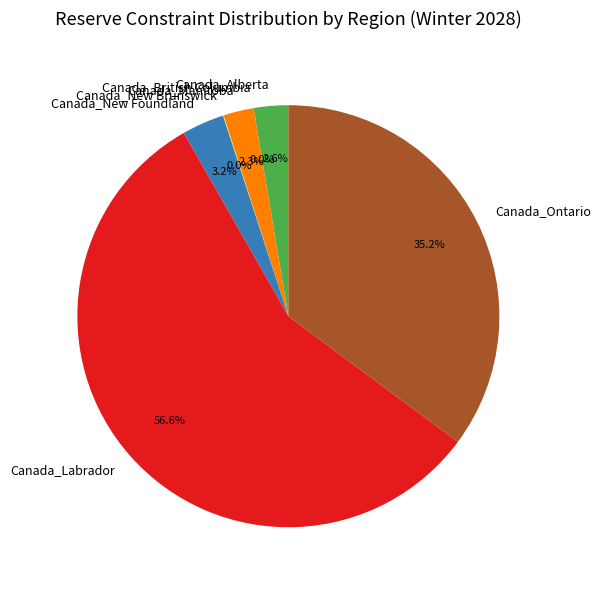

Does Canada_Ontario represent more than half of the total?

No